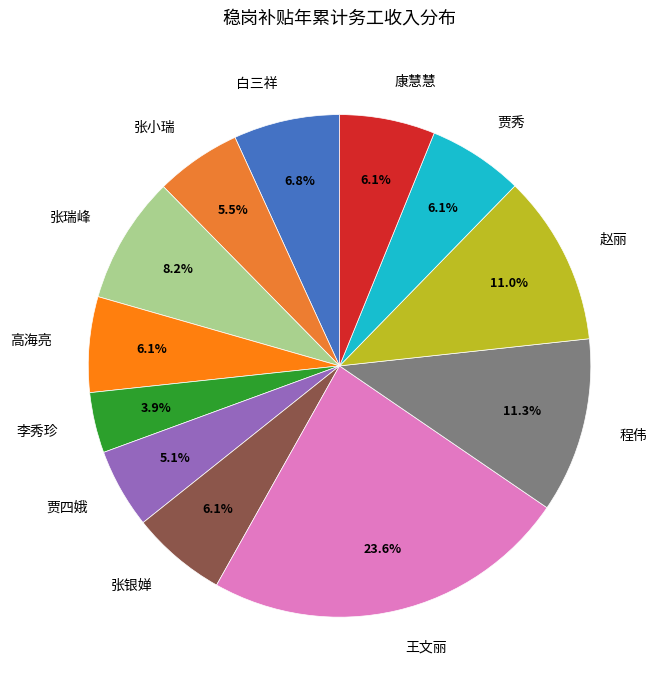

Which slice is the largest?

王文丽